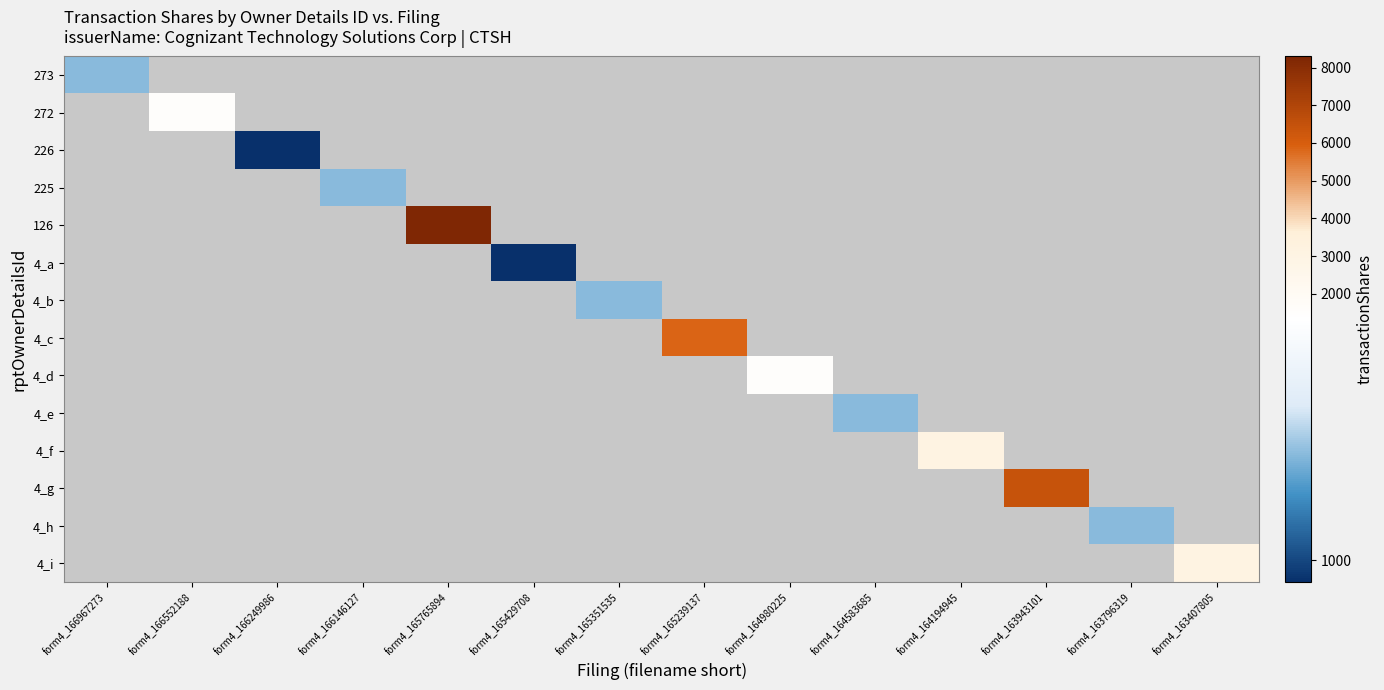

Which label corresponds to the largest value in the chart?

form4_165765894